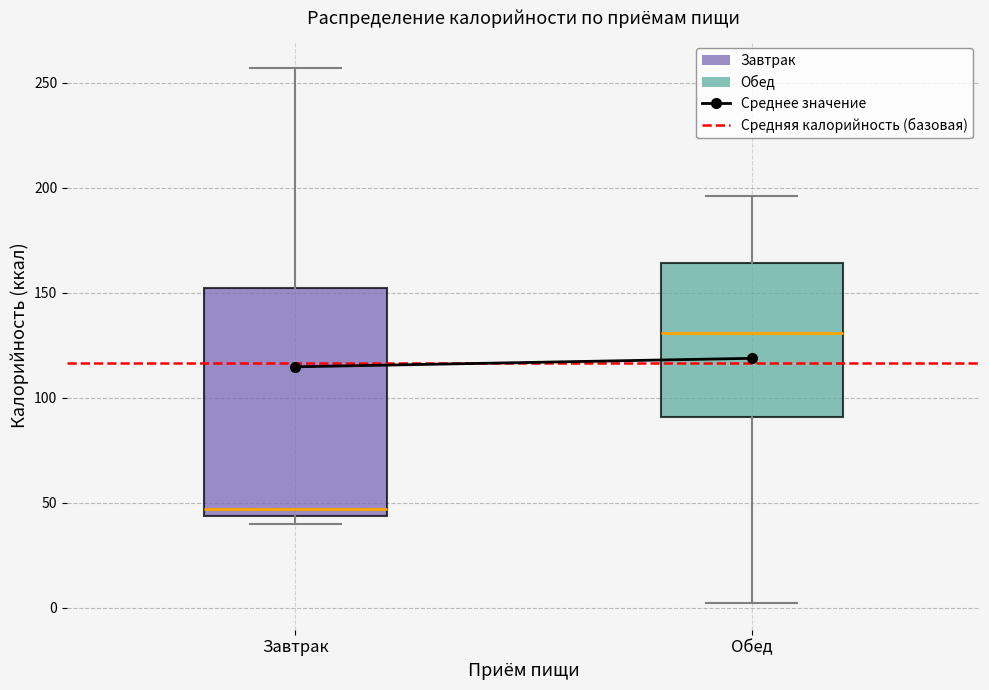

Which box's median line is the lowest?

Завтрак